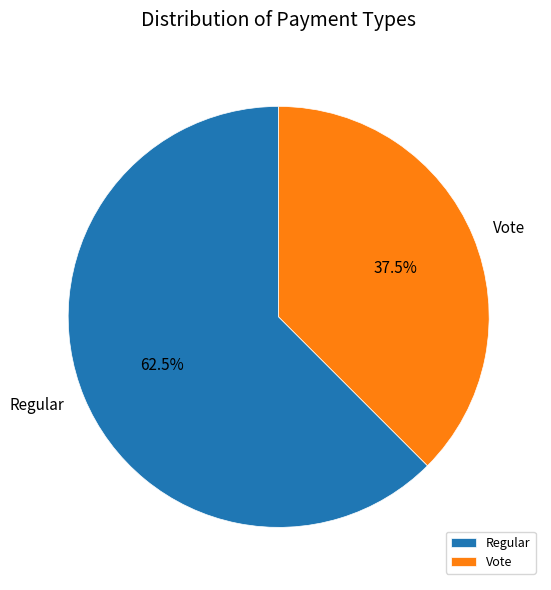

How many slices are in this pie chart?

2